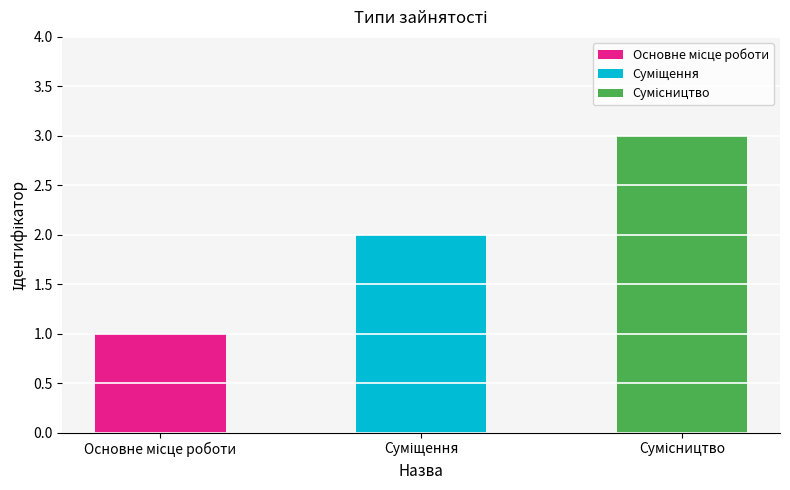

Which has a higher value, Сумісництво or Суміщення?

Сумісництво